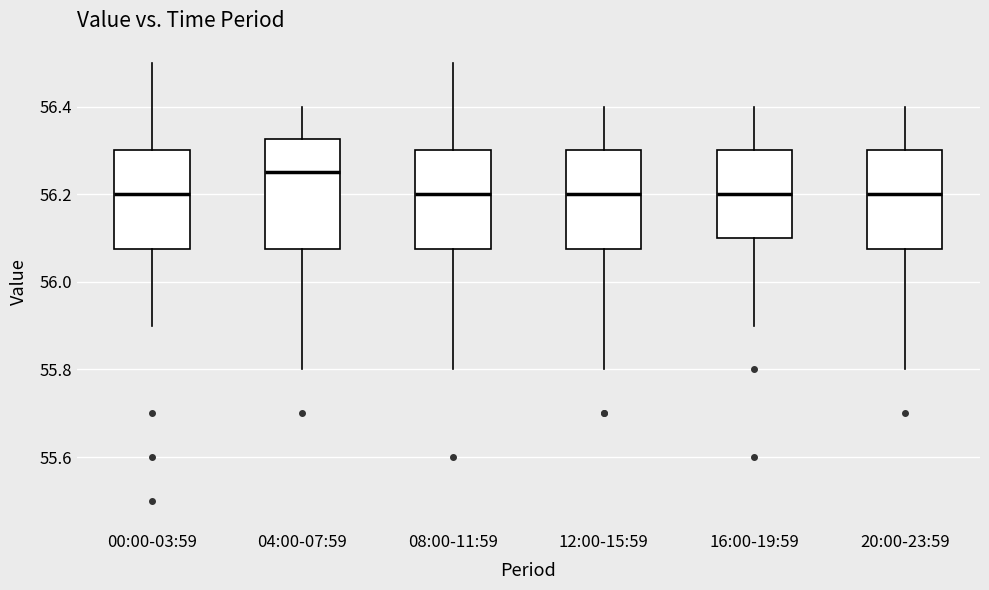

Which box has the highest median line?

04:00-07:59